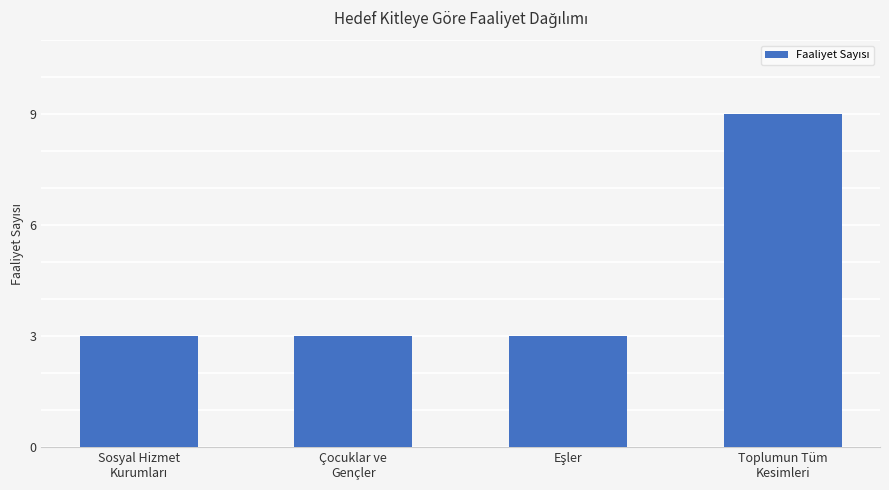

What is the value of the 2nd bar from the left?

3